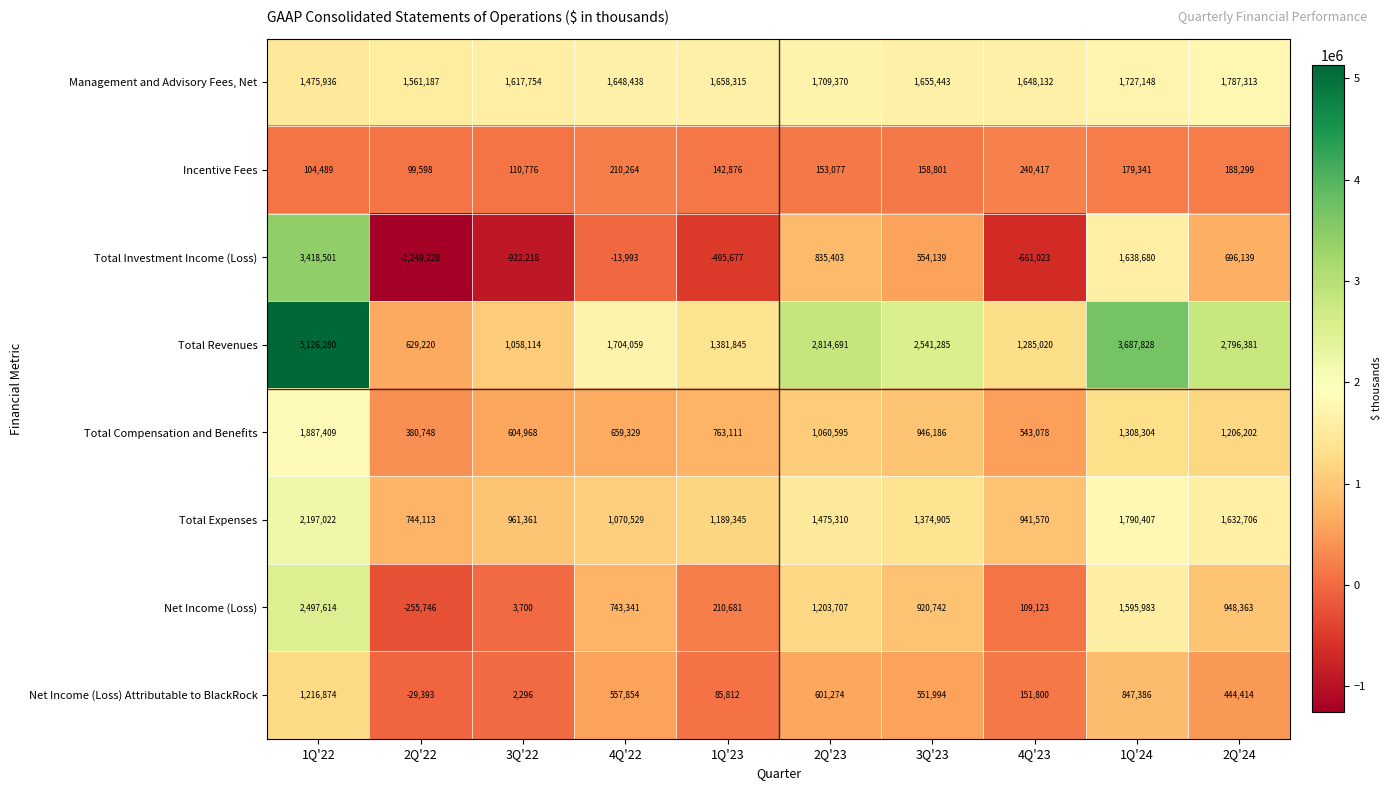

At which category is the sum across all series the highest?

1Q'22